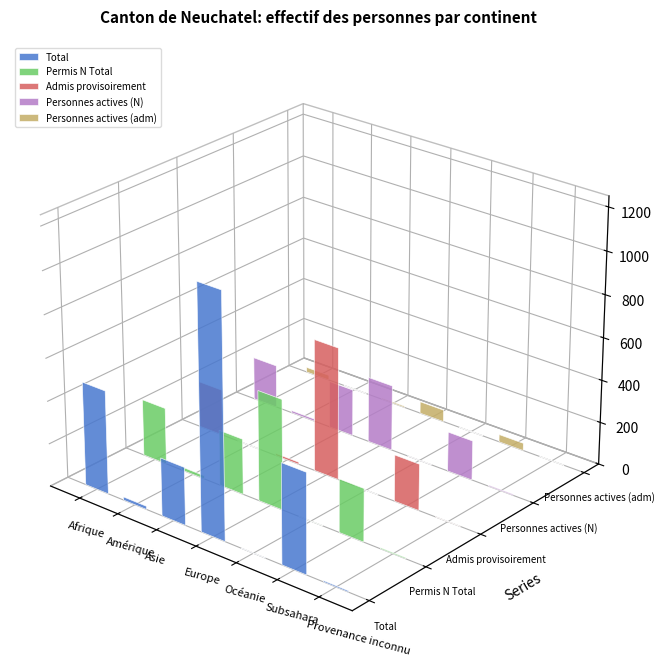

Which series has the largest total across all categories?

Total